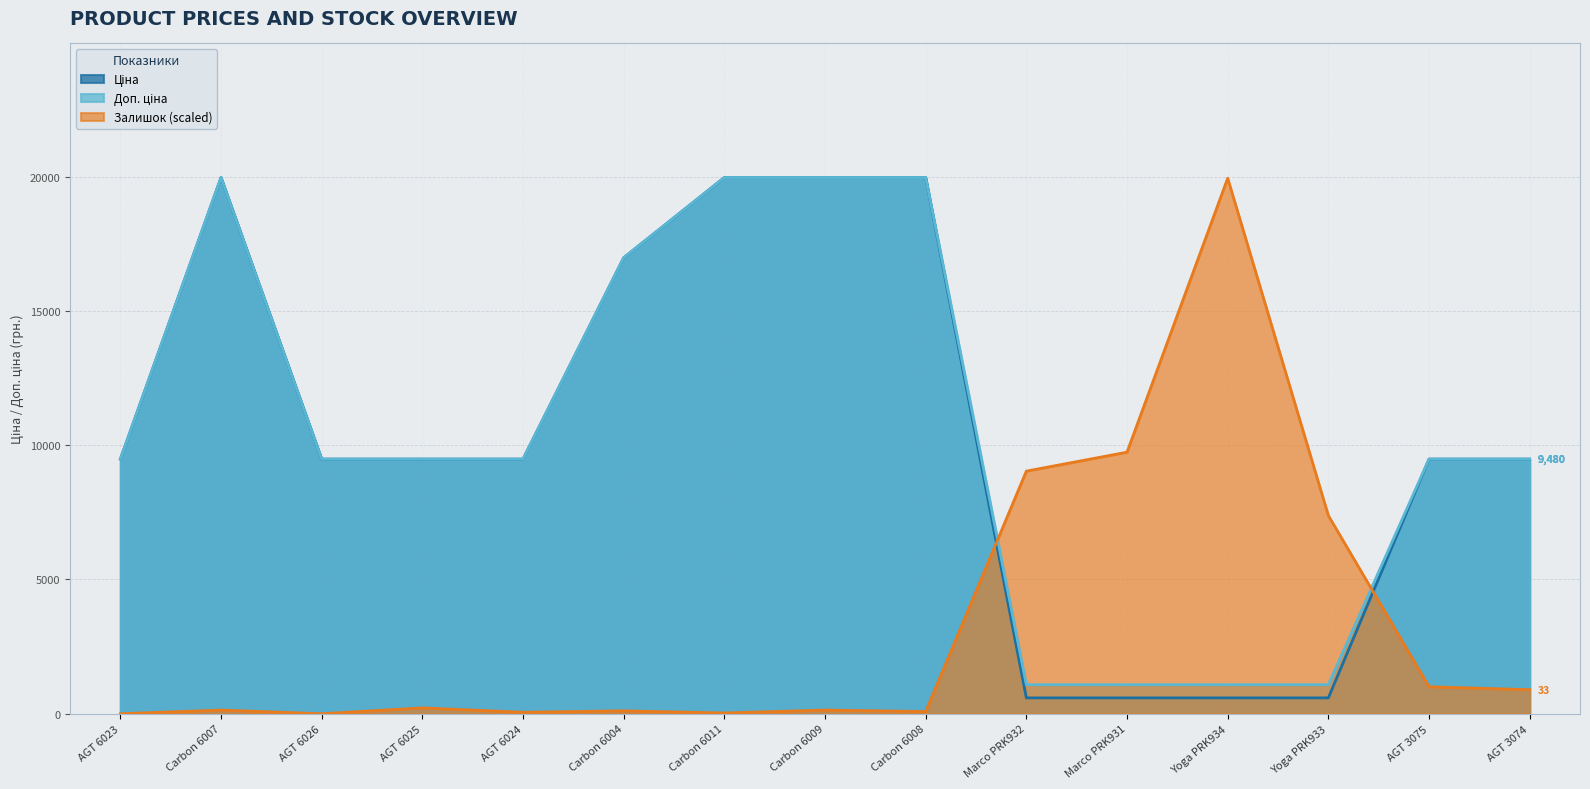

List the series in order of their peak value, lowest first.

Залишок, Ціна, Доп. ціна